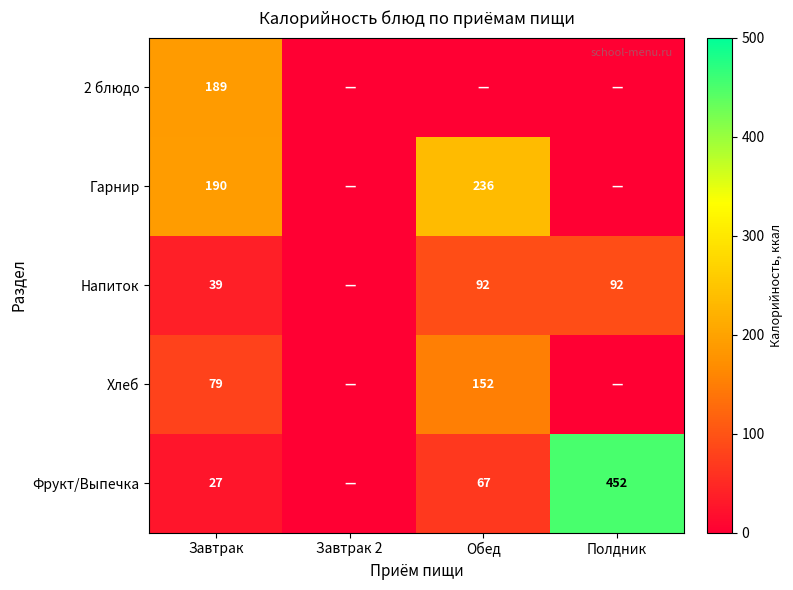

The value of Хлеб at Обед is 152. True or false?

True